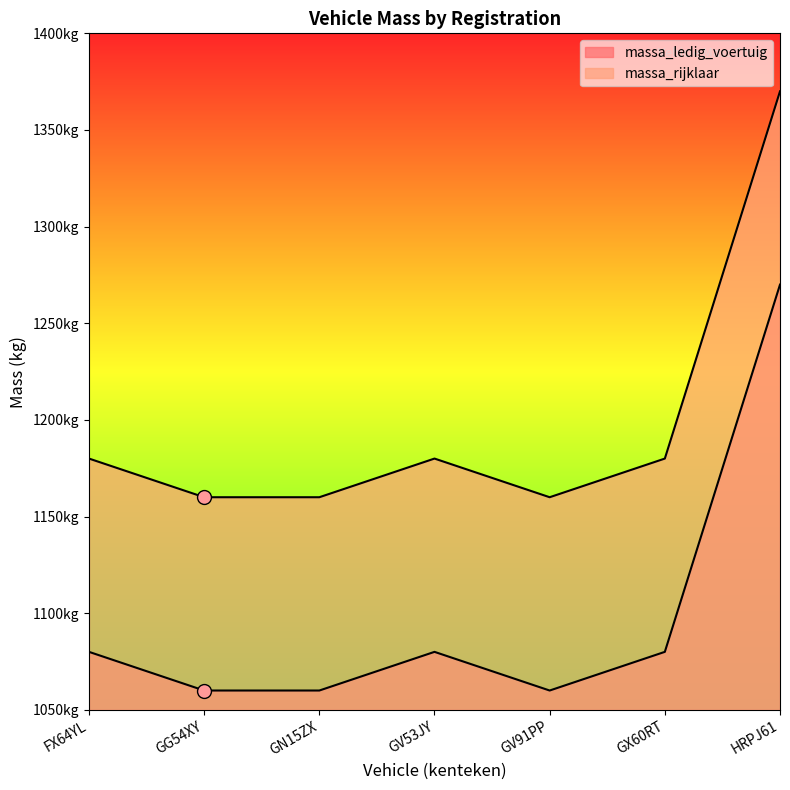

Which series contains the highest Y value?

massa_rijklaar